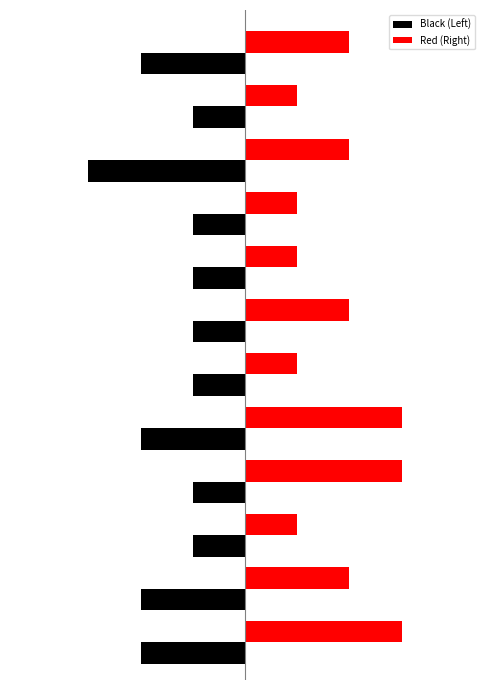

Which series has the largest total across all categories?

Red (Right)